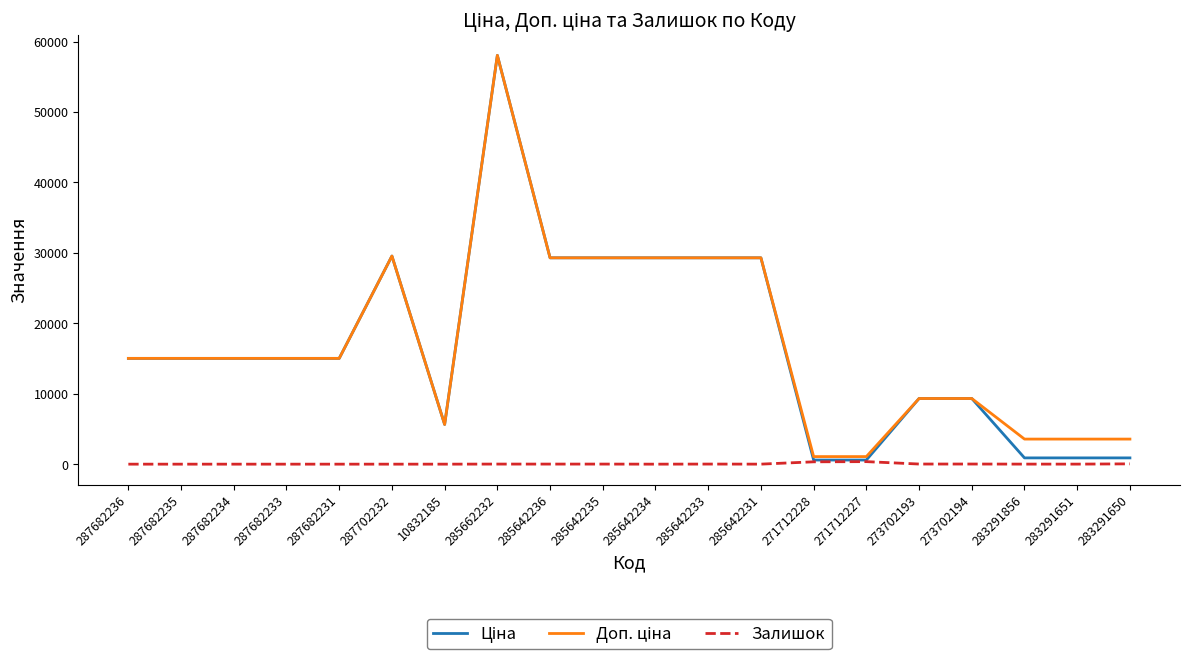

The Залишок series shows 0.0 at 287682234. True or false?

True